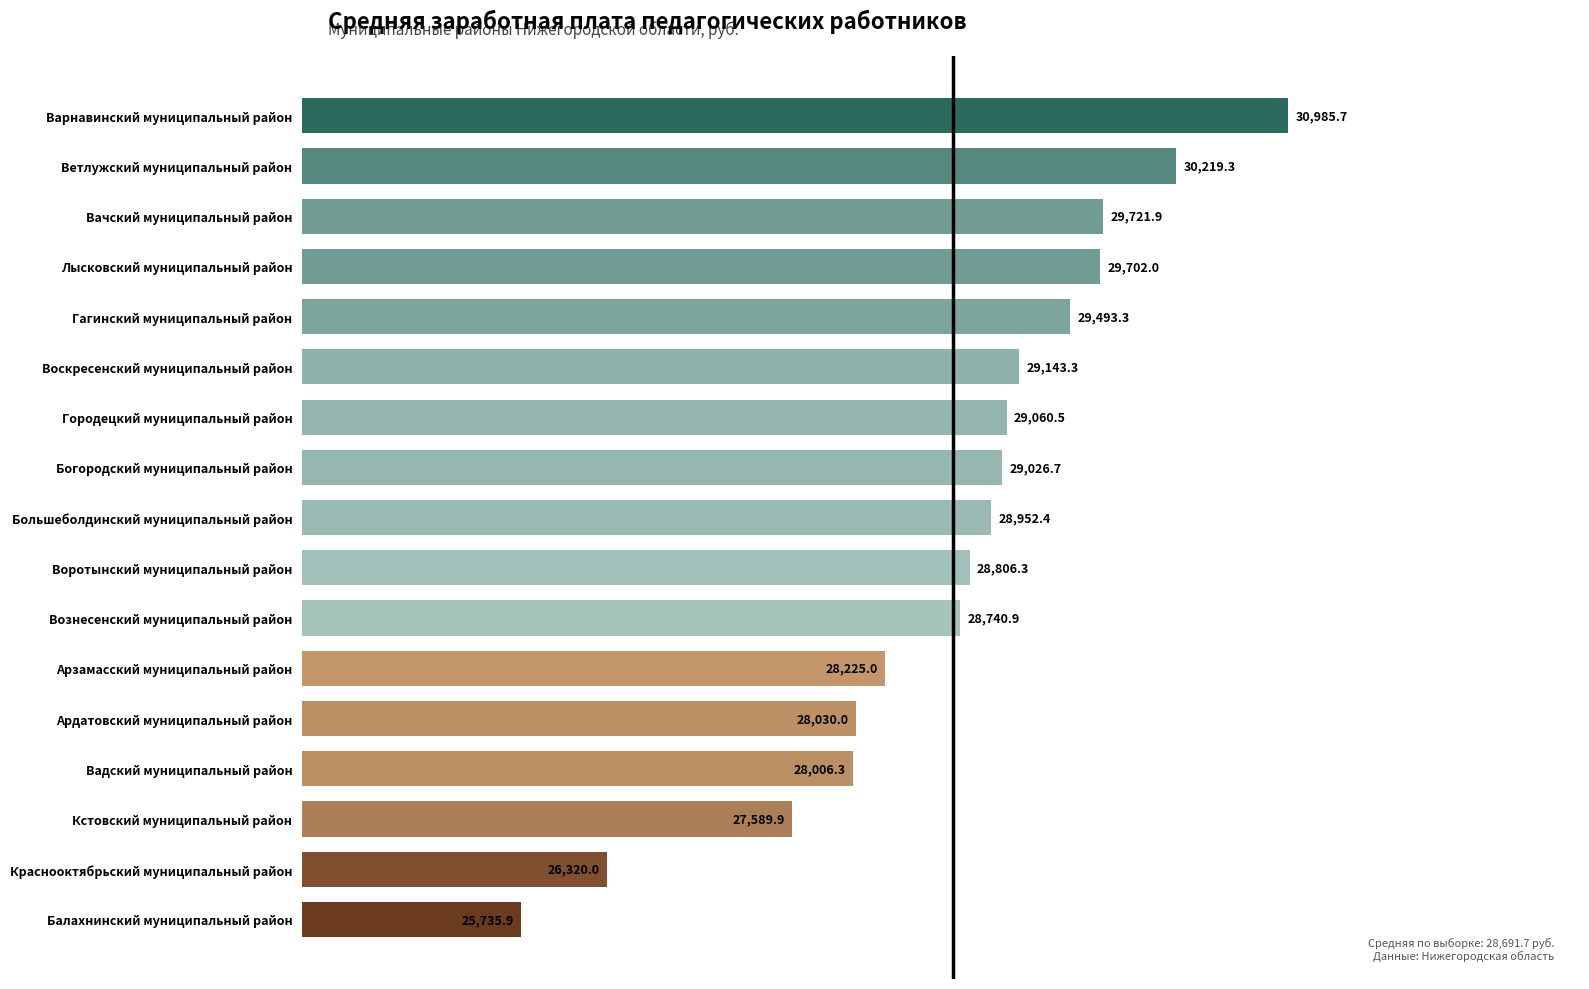

Rank the categories by value from lowest to highest.

Балахнинский муниципальный район, Краснооктябрьский муниципальный район, Кстовский муниципальный район, Вадский муниципальный район, Ардатовский муниципальный район, Арзамасский муниципальный район, Вознесенский муниципальный район, Воротынский муниципальный район, Большеболдинский муниципальный район, Богородский муниципальный район, Городецкий муниципальный район, Воскресенский муниципальный район, Гагинский муниципальный район, Лысковский муниципальный район, Вачский муниципальный район, Ветлужский муниципальный район, Варнавинский муниципальный район